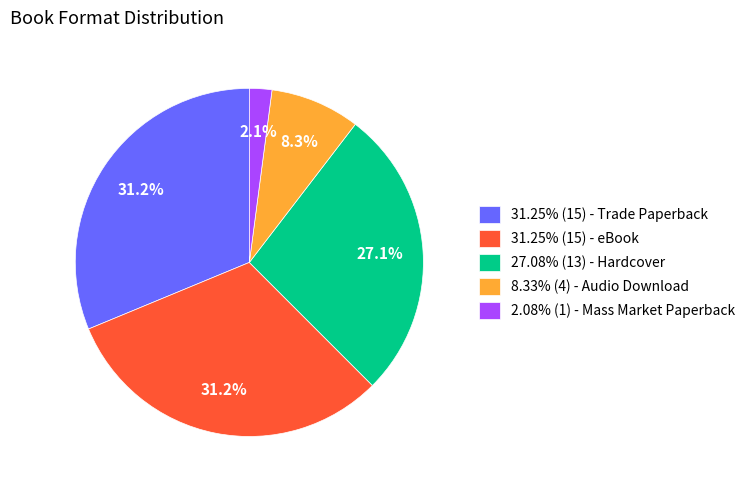

Is 31.25% (15) - Trade Paperback the majority of the pie?

No